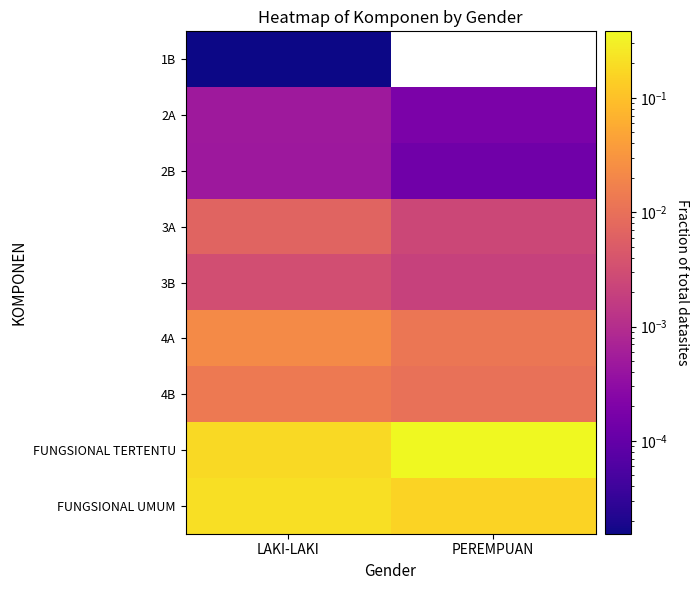

How many data points does each series have?

2